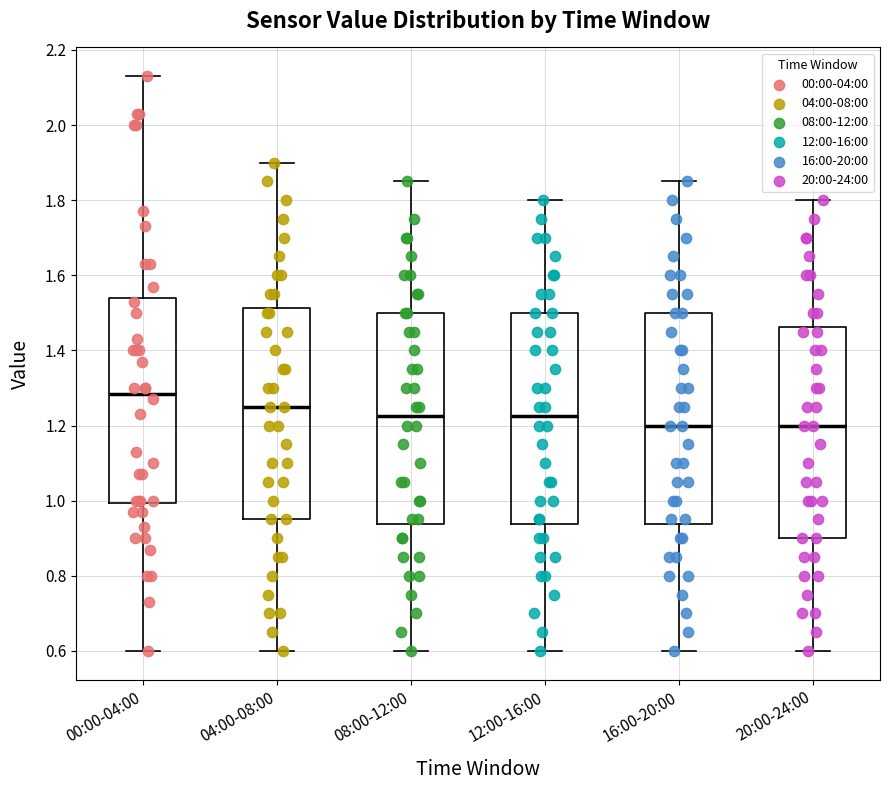

Where does the upper whisker of the box for 08:00-12:00 end on the y-axis? The values are not printed on the chart, so give them approximately, as read against the axis.

1.86